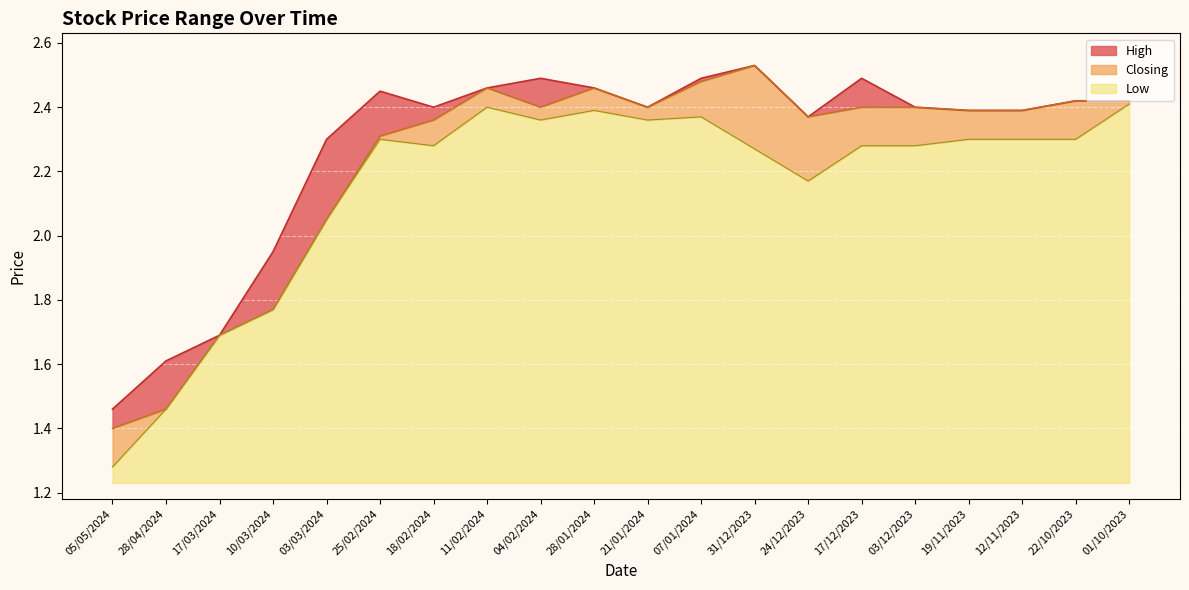

Which series changed the most between 18/02/2024 and 22/10/2023?

Closing